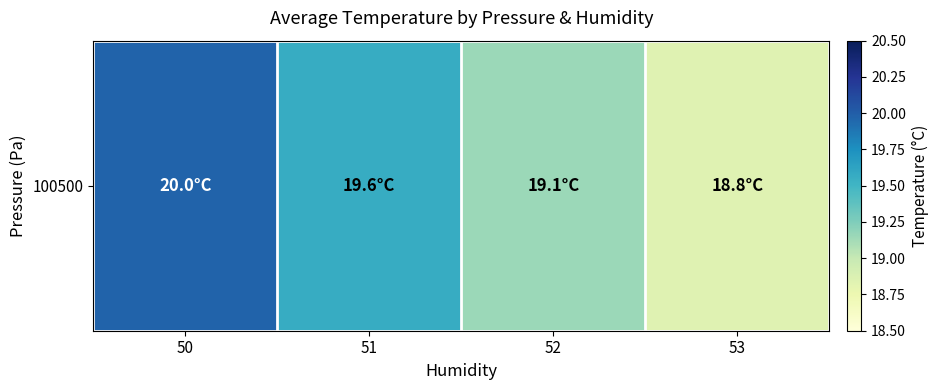

What is the minimum value shown in the chart?

18.8